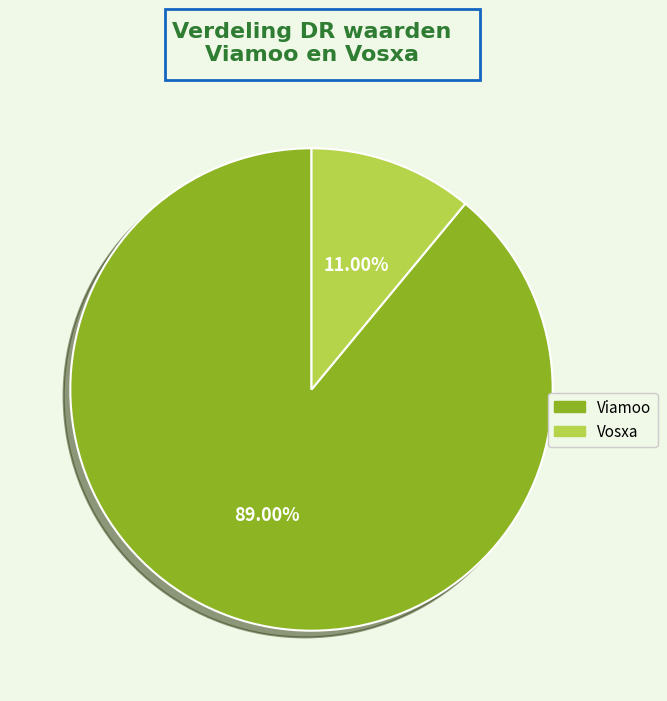

Rank the categories by value from highest to lowest.

Viamoo, Vosxa